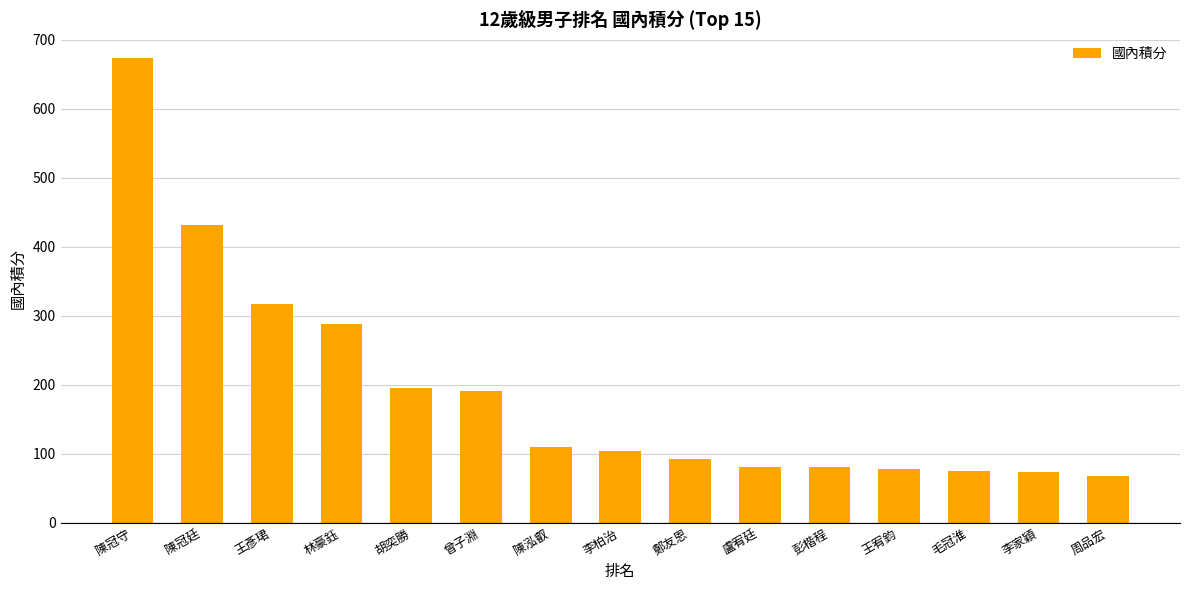

Read the value at 胡奕勝.

195.0